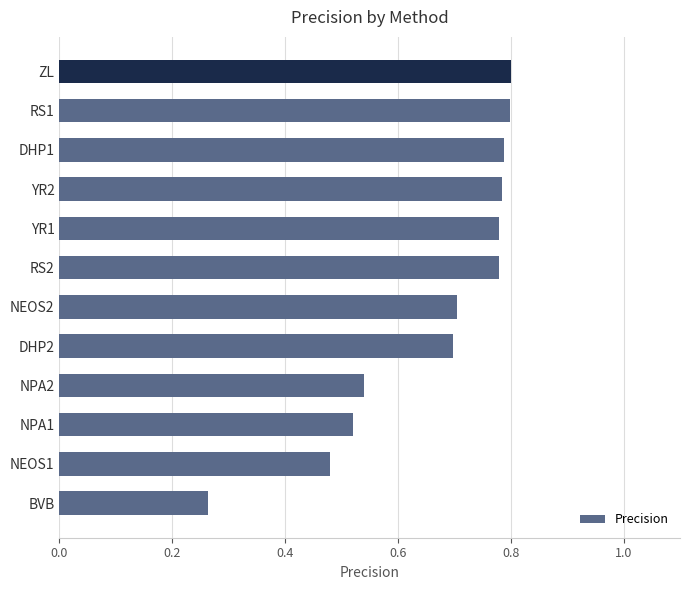

What is the sum of the values at NPA2 and RS1?

1.3